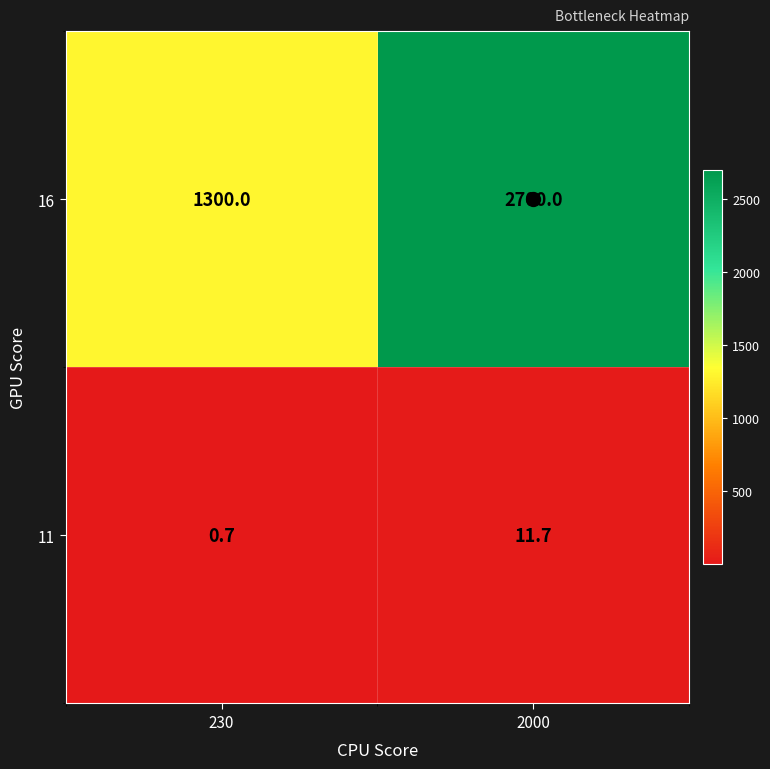

At which label is 16 closest to 2000?

230